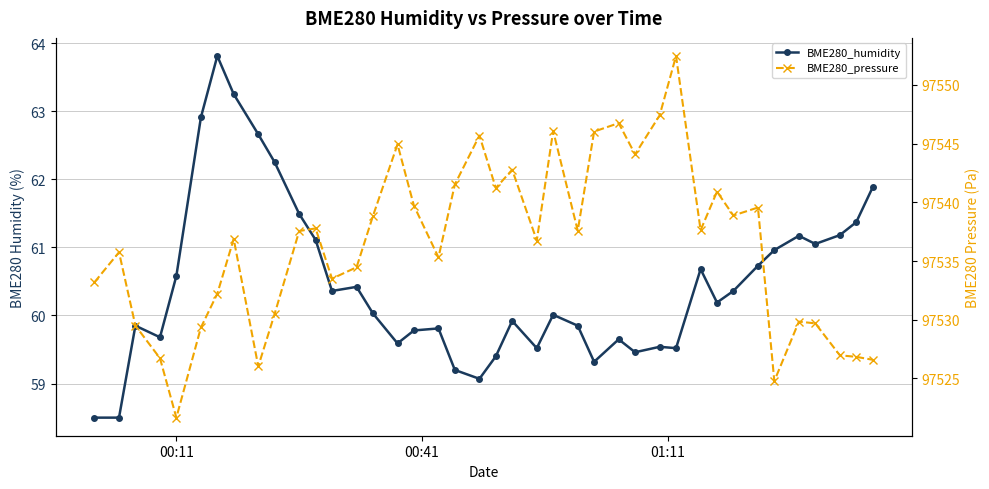

True or false: BME280_pressure has more than 0 points higher than both neighbors.

True